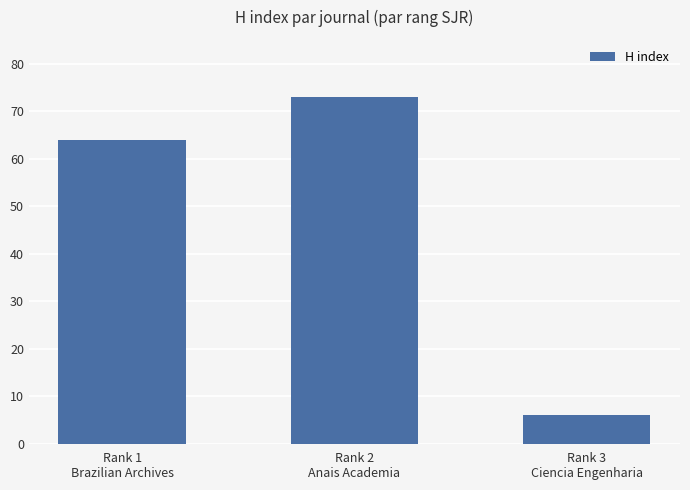

How many bars are there in total?

3